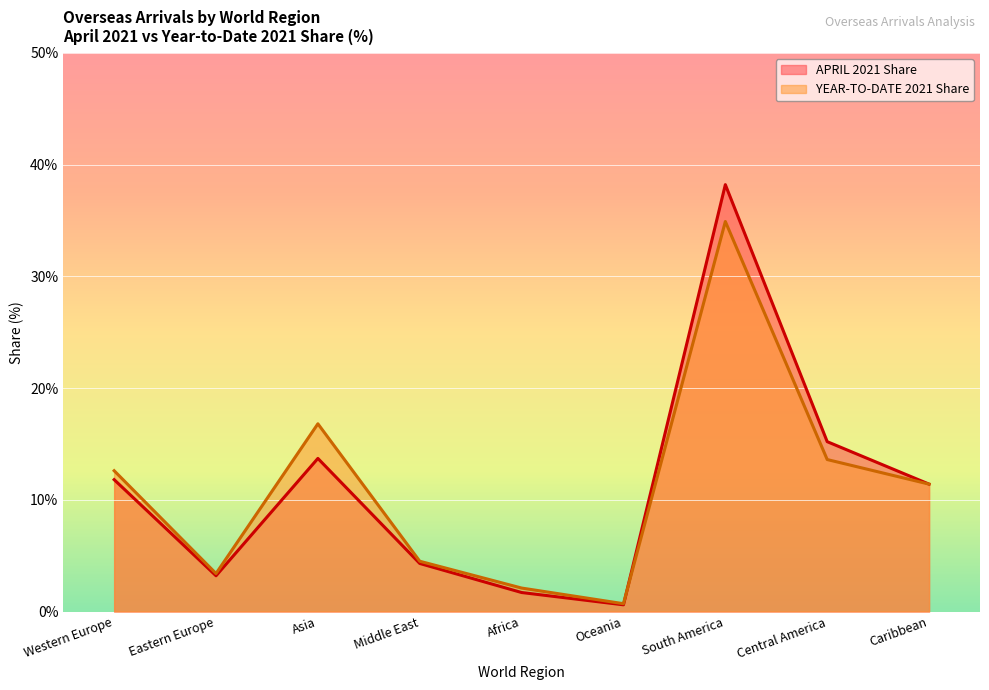

In YEAR-TO-DATE 2021 Share, how many points are lower than both neighbors (excluding endpoints)?

2